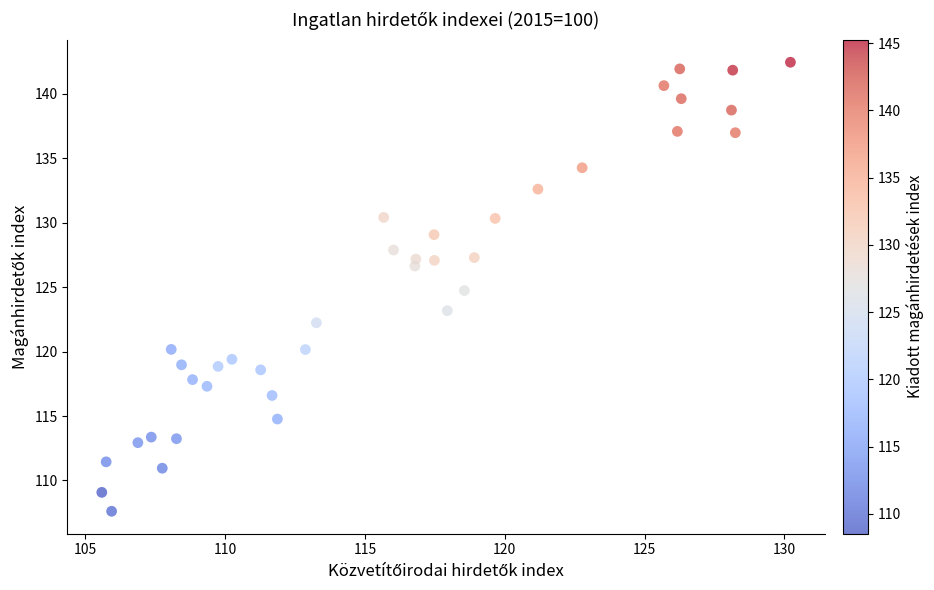

What is the range of X values (max minus min)?

24.6